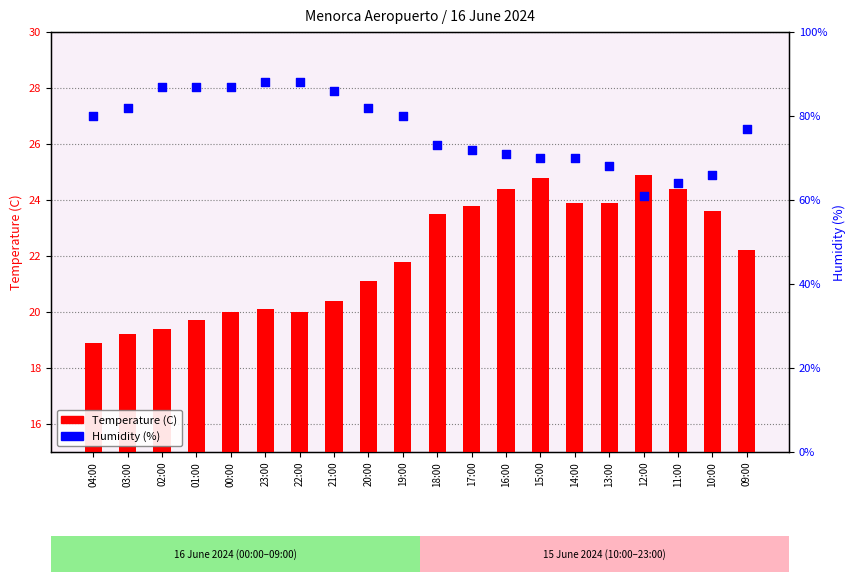

At which category is the sum across all series the highest?

23:00